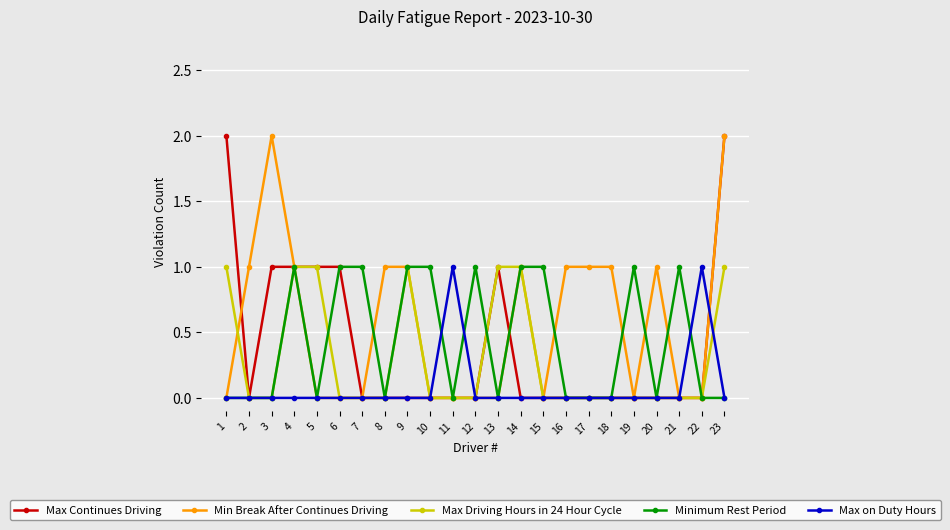

The Max Continues Driving series shows 2 at 13. True or false?

False